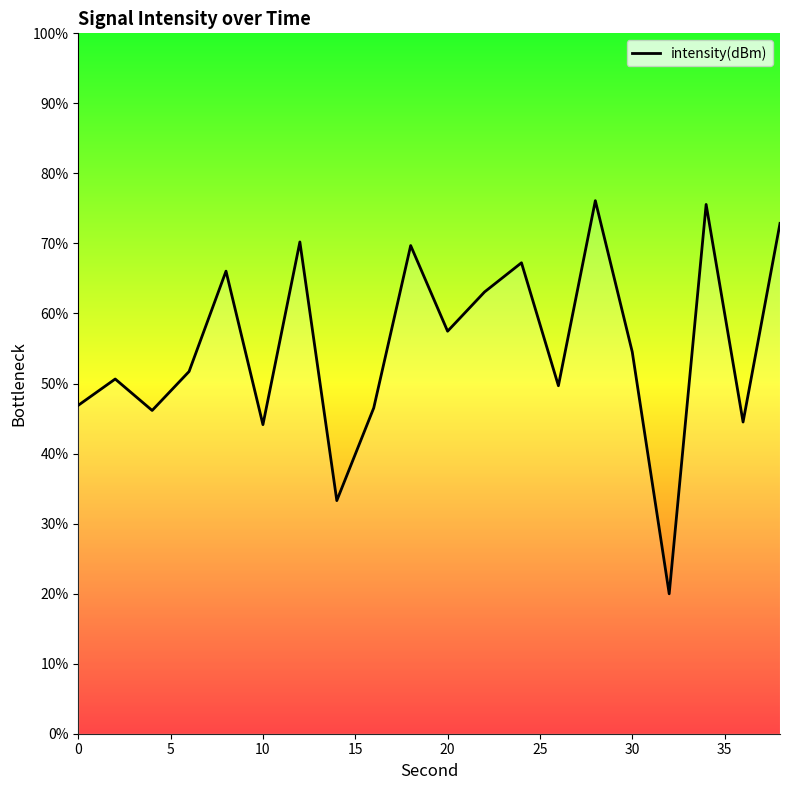

What is the minimum value shown in the chart?

20.0